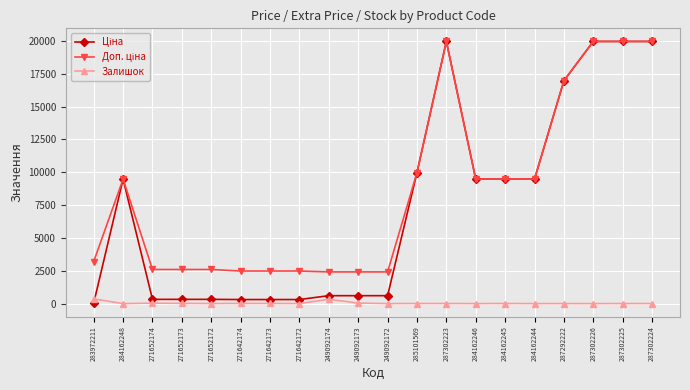

Is it true that Залишок equals 3.0 at 287302224?

True